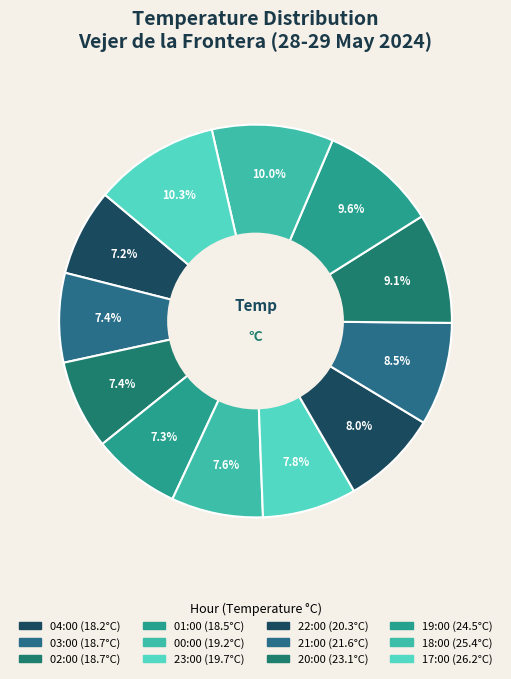

Between 02:00 and 21:00, which is larger?

21:00